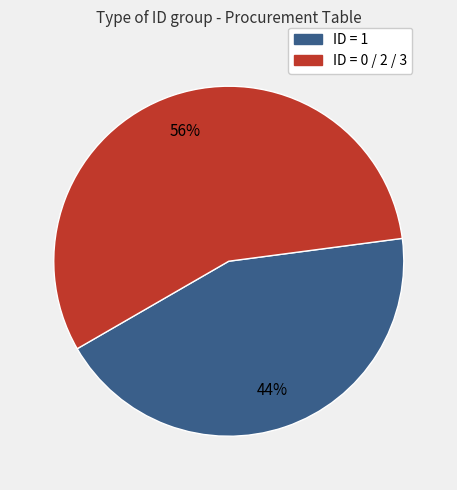

To the nearest percent, what is the average slice percentage?

50%